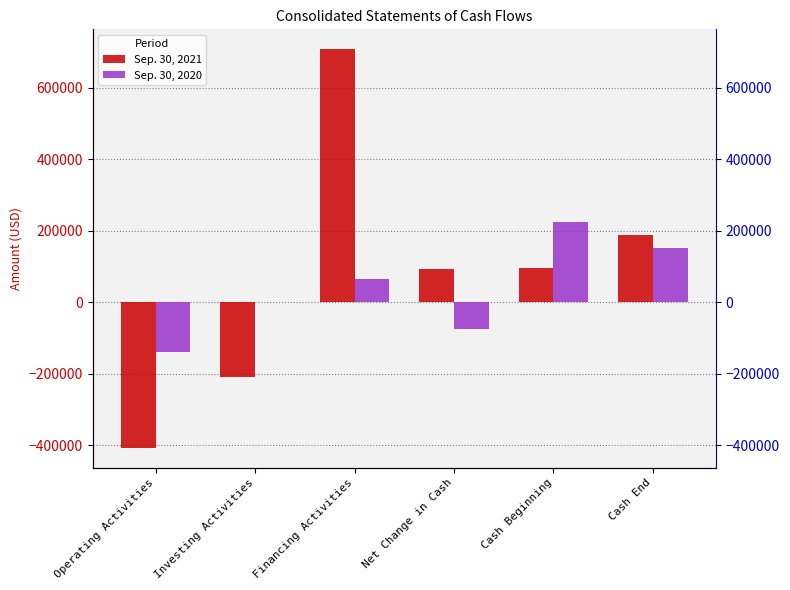

Which category has the lowest value in the Sep. 30, 2020 series?

Operating Activities